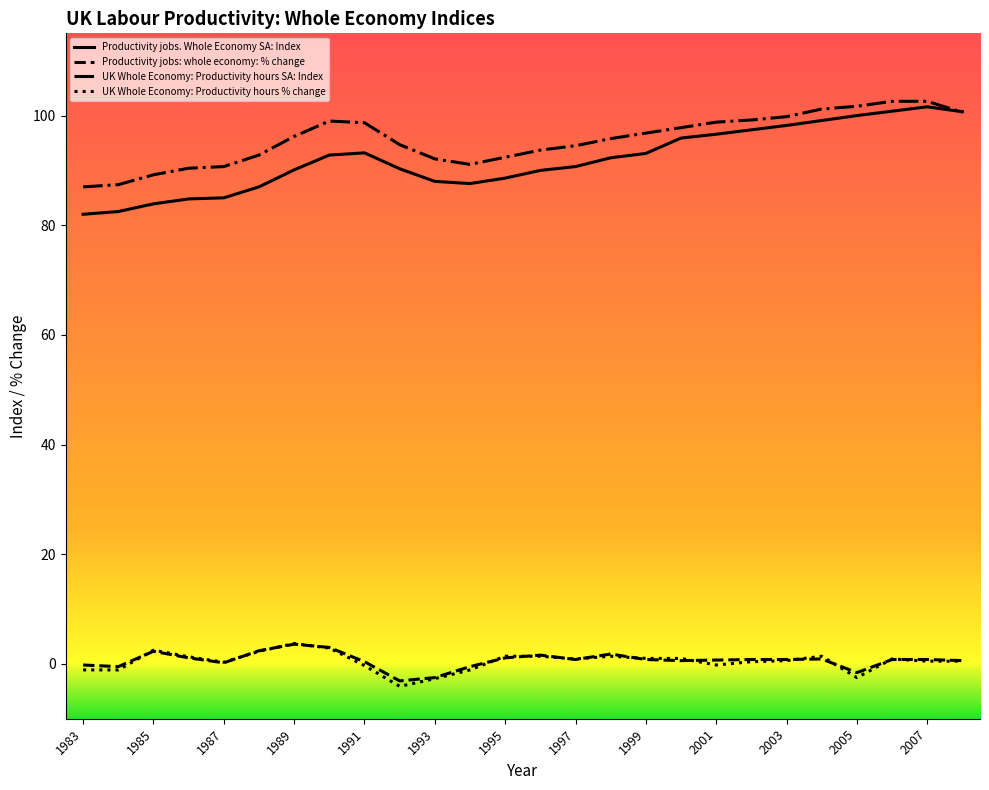

Which series has the largest range (max minus min)?

Productivity jobs. Whole Economy SA: Index